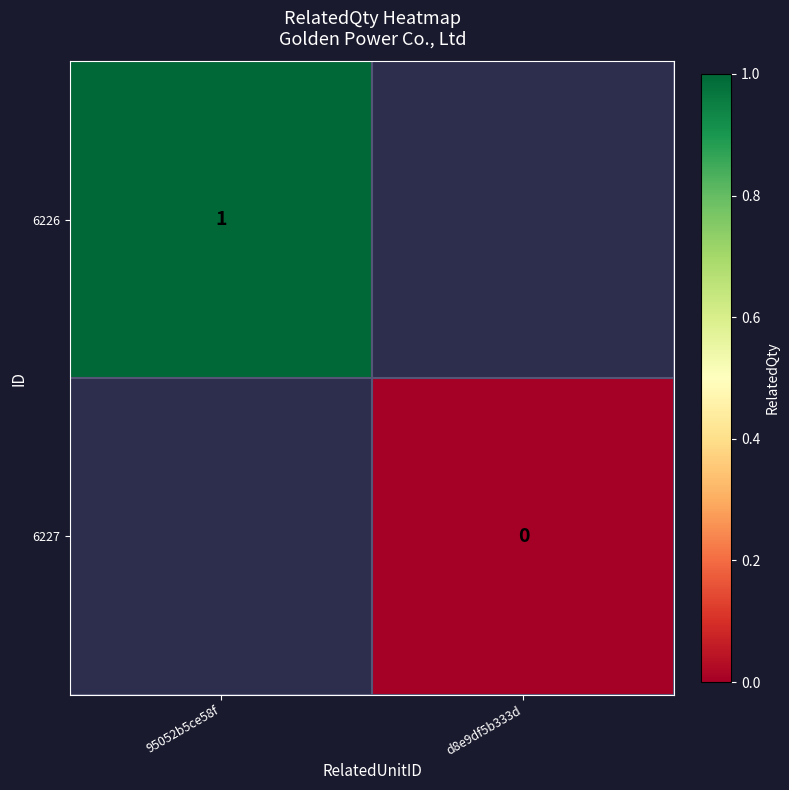

True or false: 6226 has a value of 1 at 95052b5ce58f.

True